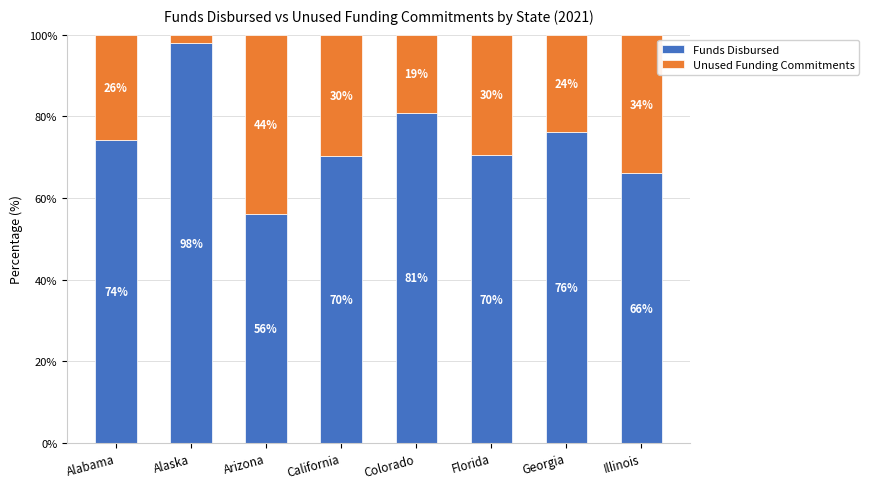

Is it true that Funds Disbursed equals 38.0 at Alaska?

False